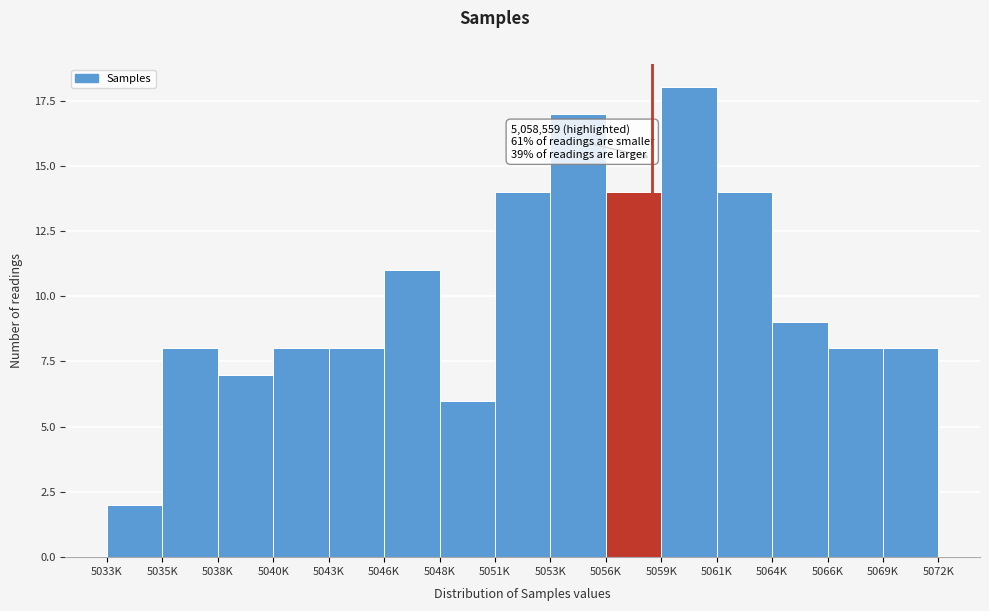

Reading right to left, transcribe all the data shown in this chart.

5069K=8	5066K=8	5064K=9	5061K=14	5059K=18	5056K=14	5053K=17	5051K=14	5048K=6	5046K=11	5043K=8	5040K=8	5038K=7	5035K=8	5033K=2